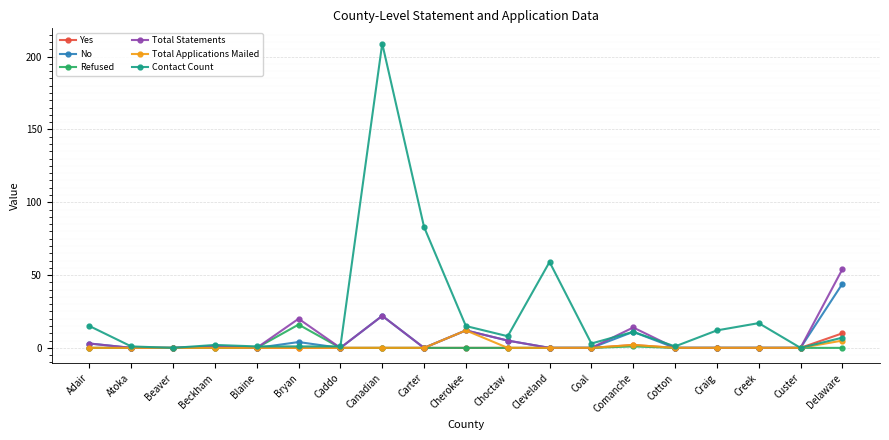

What is the sum of all Total Applications Mailed values?

19